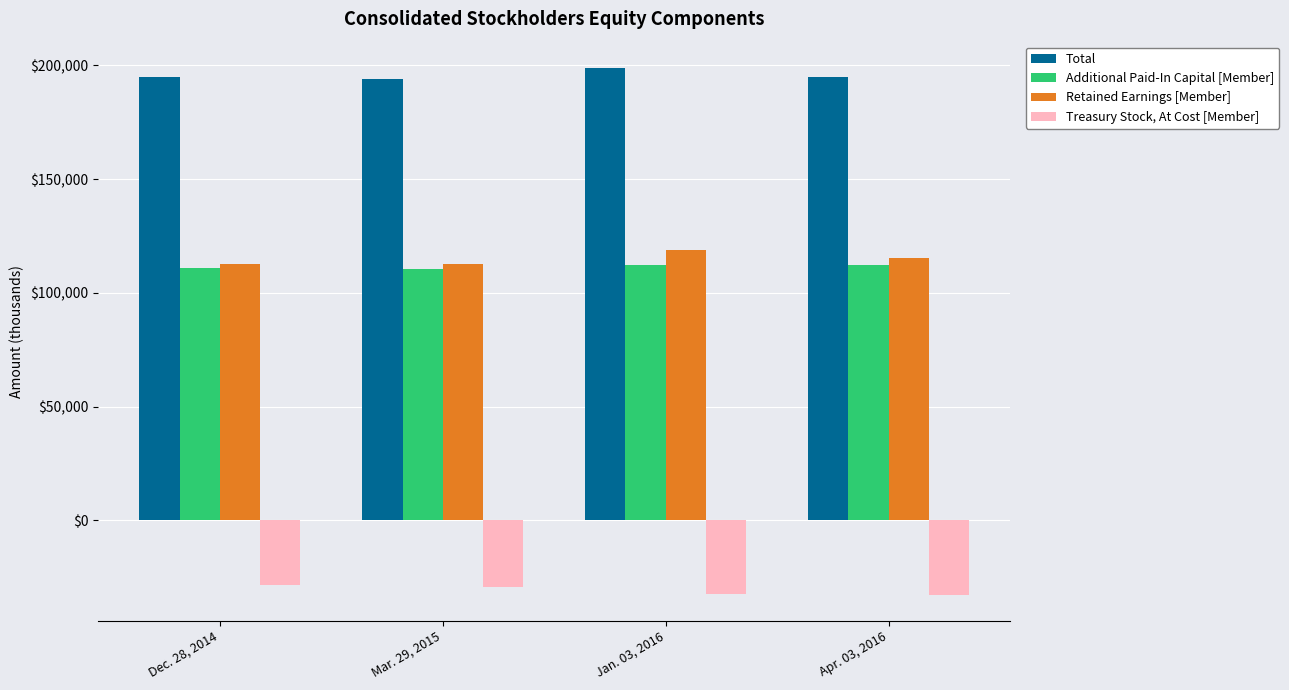

What is the difference between the Retained Earnings [Member] values at Apr. 03, 2016 and Mar. 29, 2015?

2515